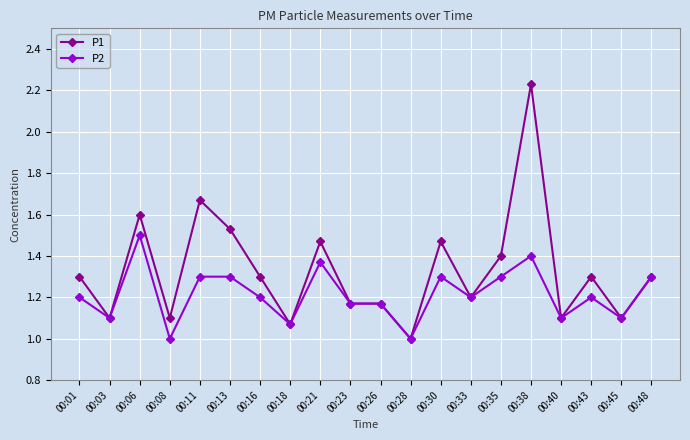

What are all the series names shown in the legend?

P1, P2